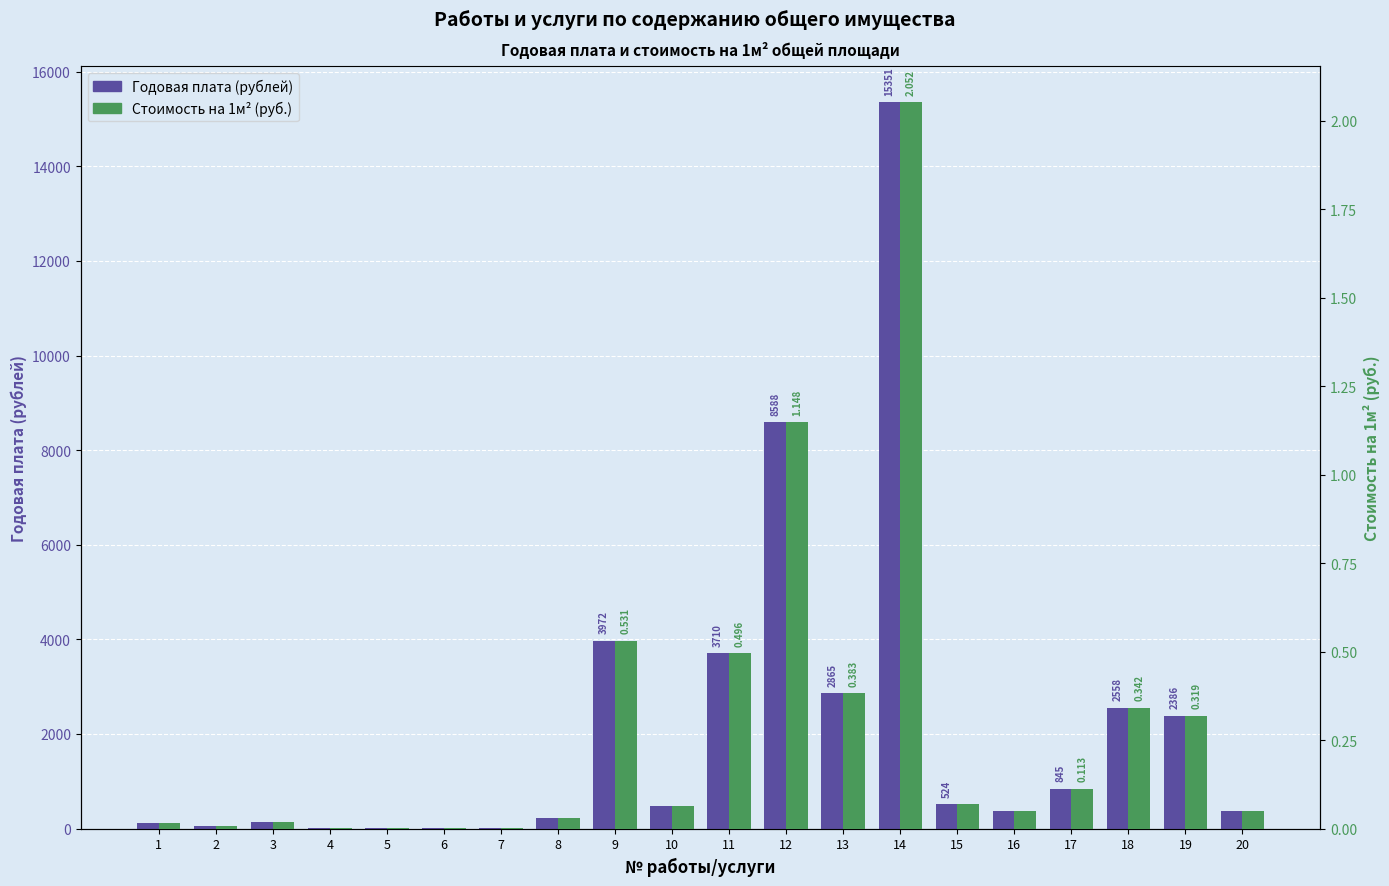

The Стоимость на 1м² (руб.) series shows 0.0 at 7. True or false?

True